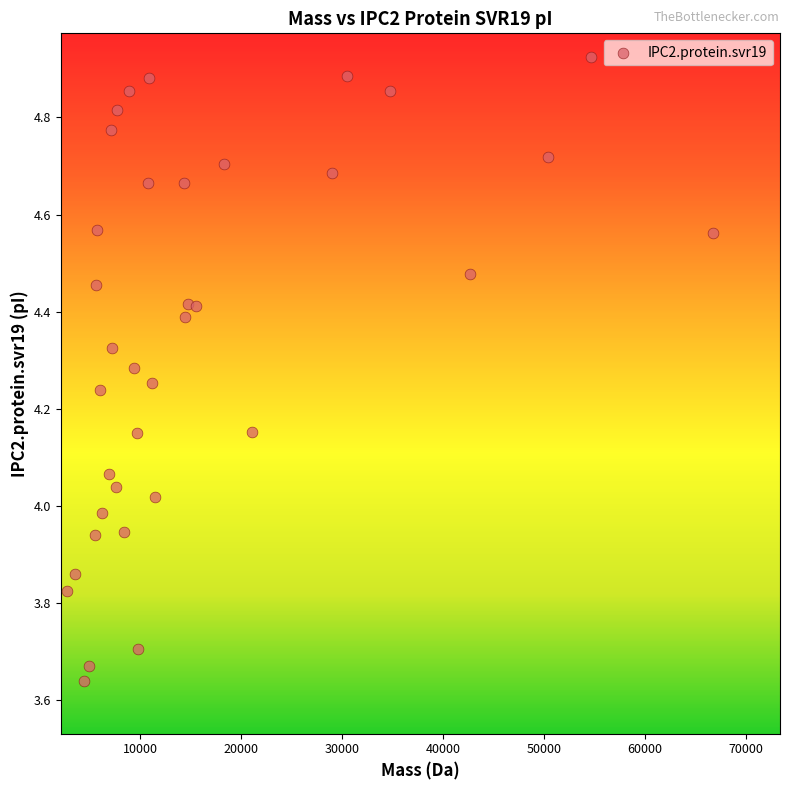

What is the range of Y values (max minus min)?

1.3